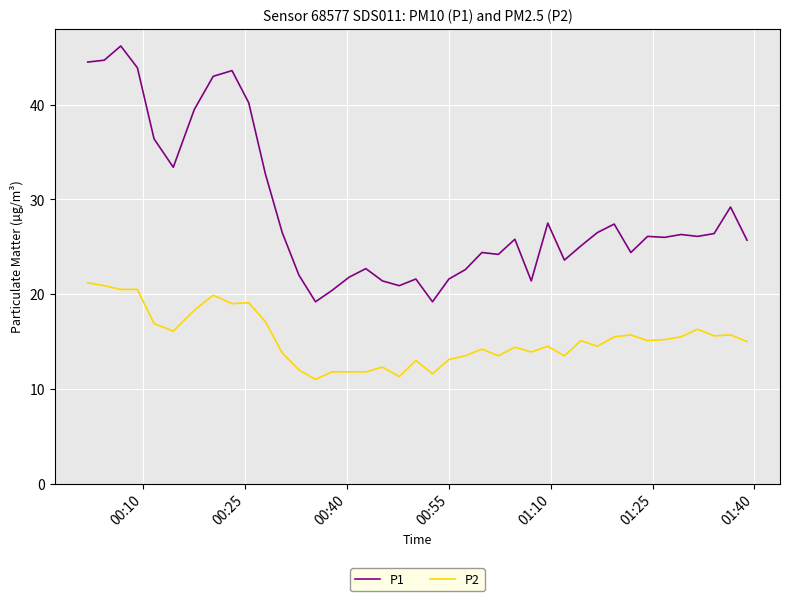

List the series in order of their peak value, lowest first.

P2, P1